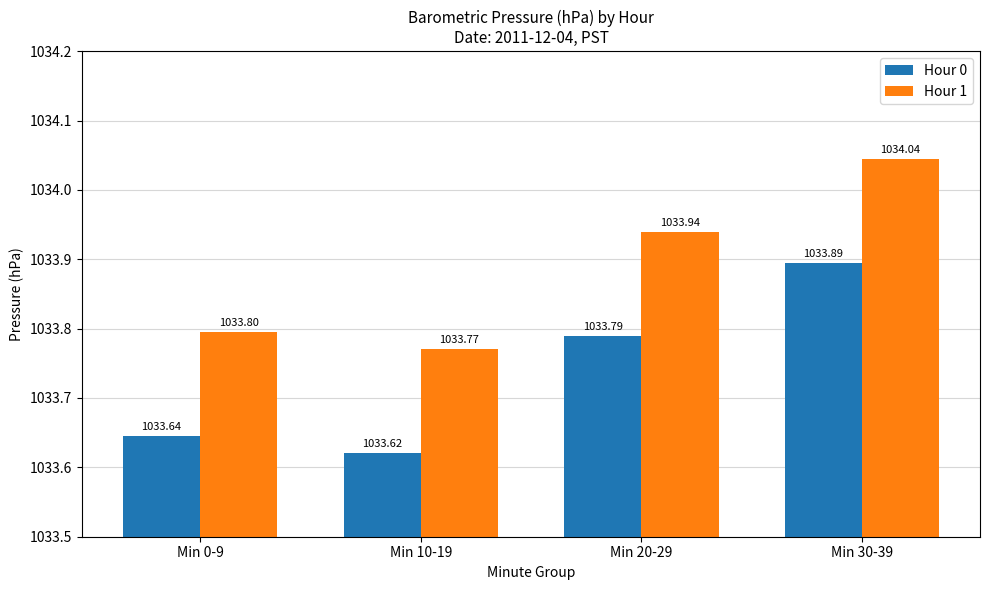

What is the approximate value of Hour 1 at Min 20-29?

1033.9